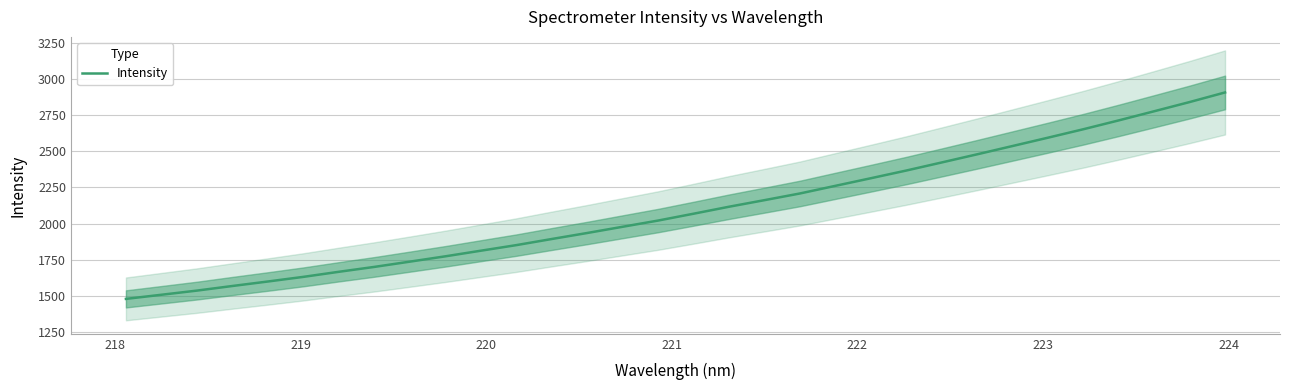

What is the lowest value of the Intensity series?

1479.7